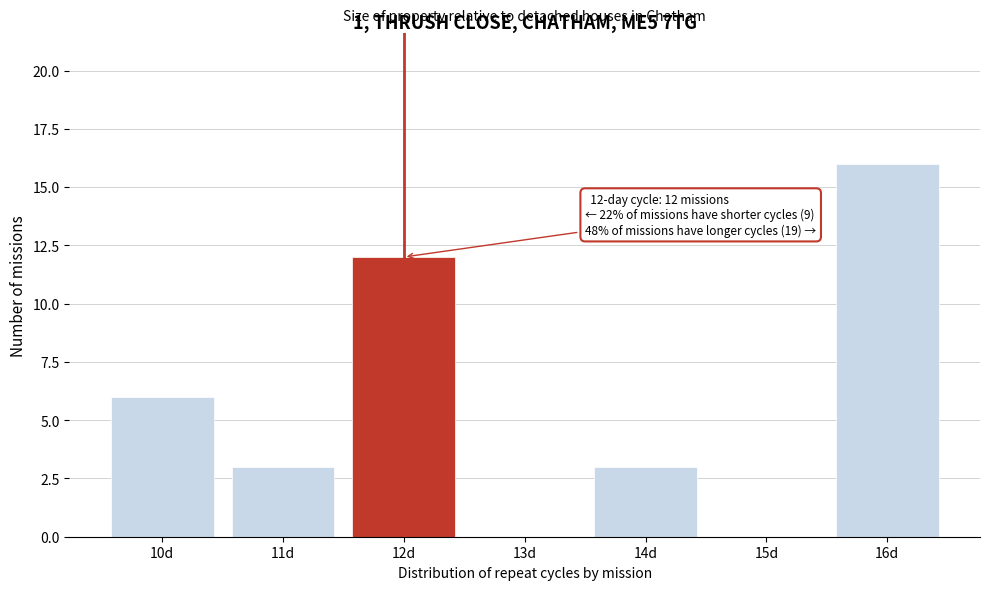

Reading left to right, what are all the values shown in this chart?

10d=6	11d=3	12d=12	13d=0	14d=3	15d=0	16d=16